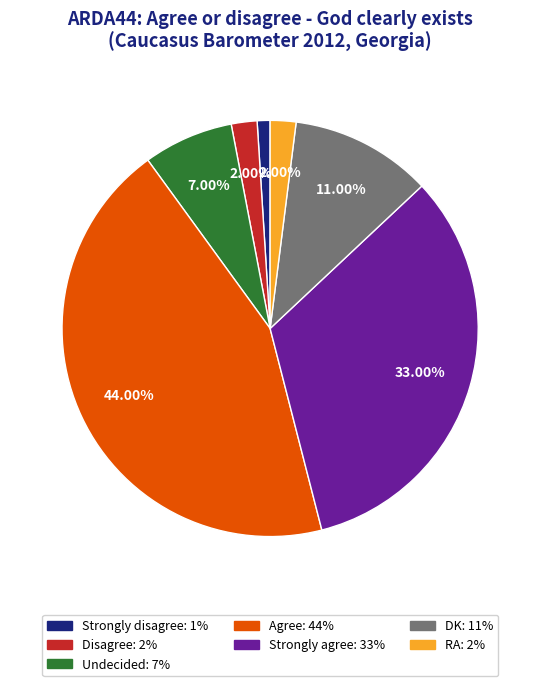

How many segments does this pie chart have?

7